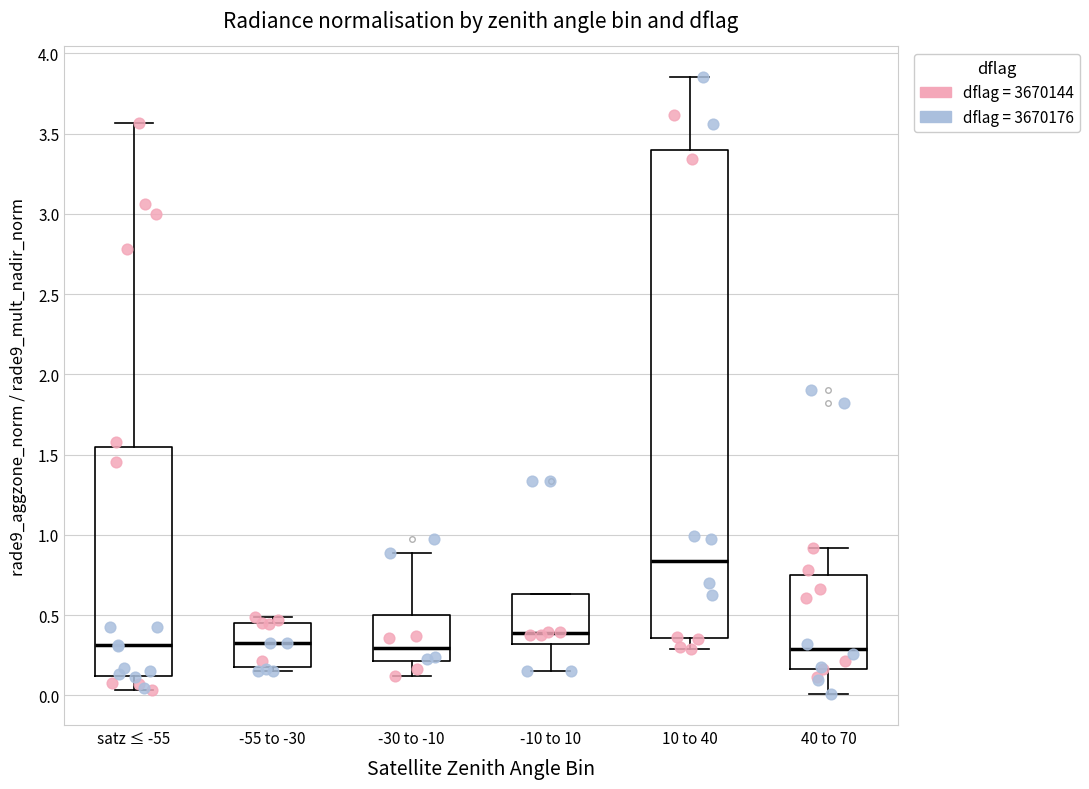

Where is the upper edge of the box for 10 to 40 on the y-axis? The values are not printed on the chart, so give them approximately, as read against the axis.

3.40